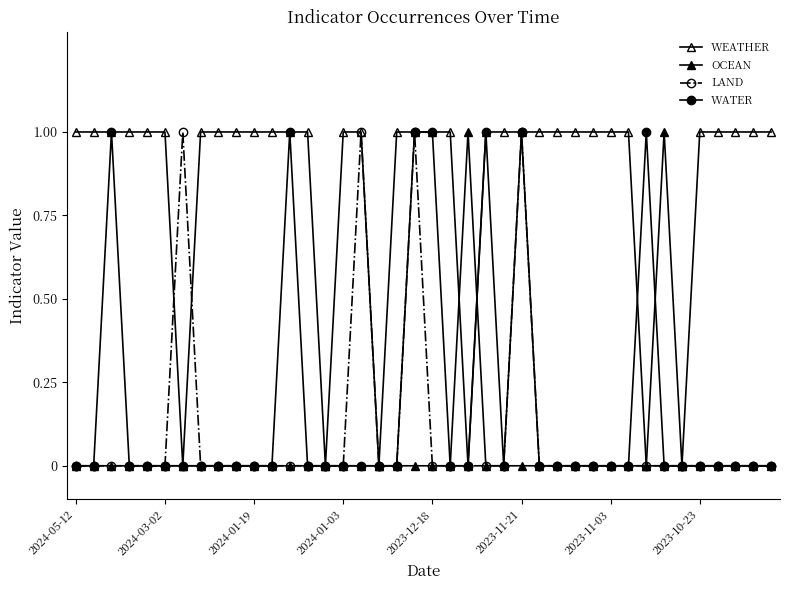

How many lines are shown in the chart?

4